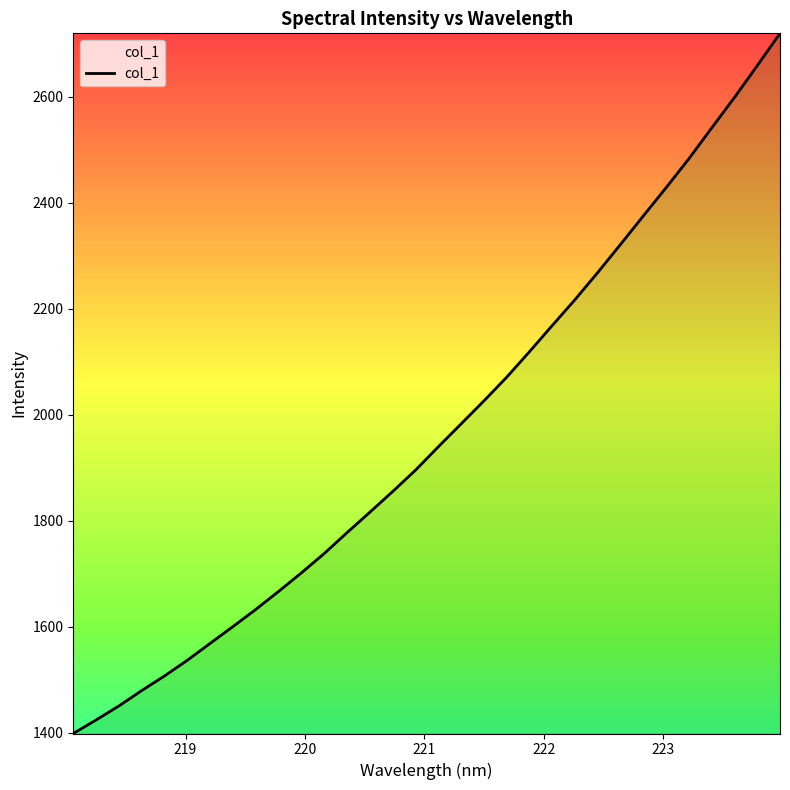

True or false: the data has more than 0 interior local peaks.

False